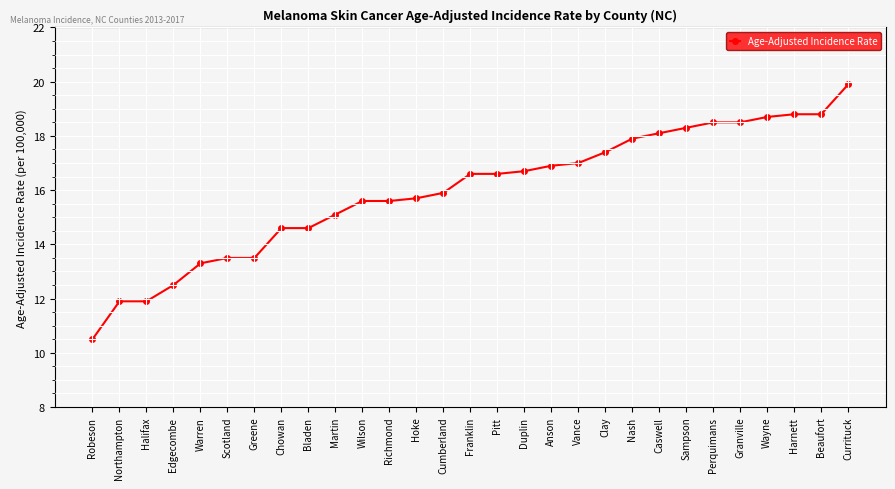

Reading right to left, list all the values displayed in this chart.

Currituck=19.9	Beaufort=18.8	Harnett=18.8	Wayne=18.7	Granville=18.5	Perquimans=18.5	Sampson=18.3	Caswell=18.1	Nash=17.9	Clay=17.4	Vance=17.0	Anson=16.9	Duplin=16.7	Pitt=16.6	Franklin=16.6	Cumberland=15.9	Hoke=15.7	Richmond=15.6	Wilson=15.6	Martin=15.1	Bladen=14.6	Chowan=14.6	Greene=13.5	Scotland=13.5	Warren=13.3	Edgecombe=12.5	Halifax=11.9	Northampton=11.9	Robeson=10.5